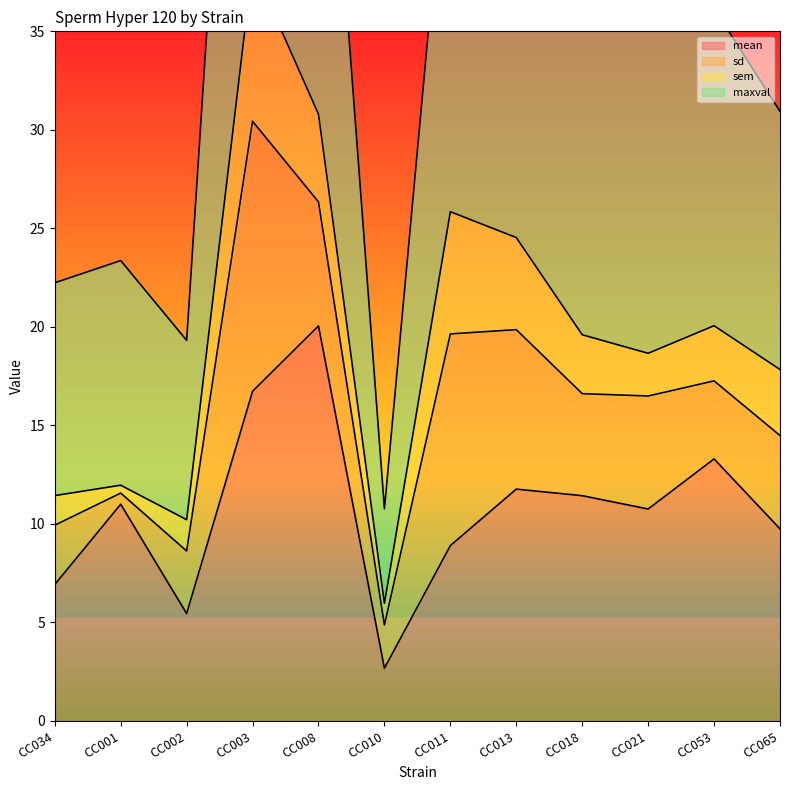

At which category does the chart reach its minimum across all series?

CC010